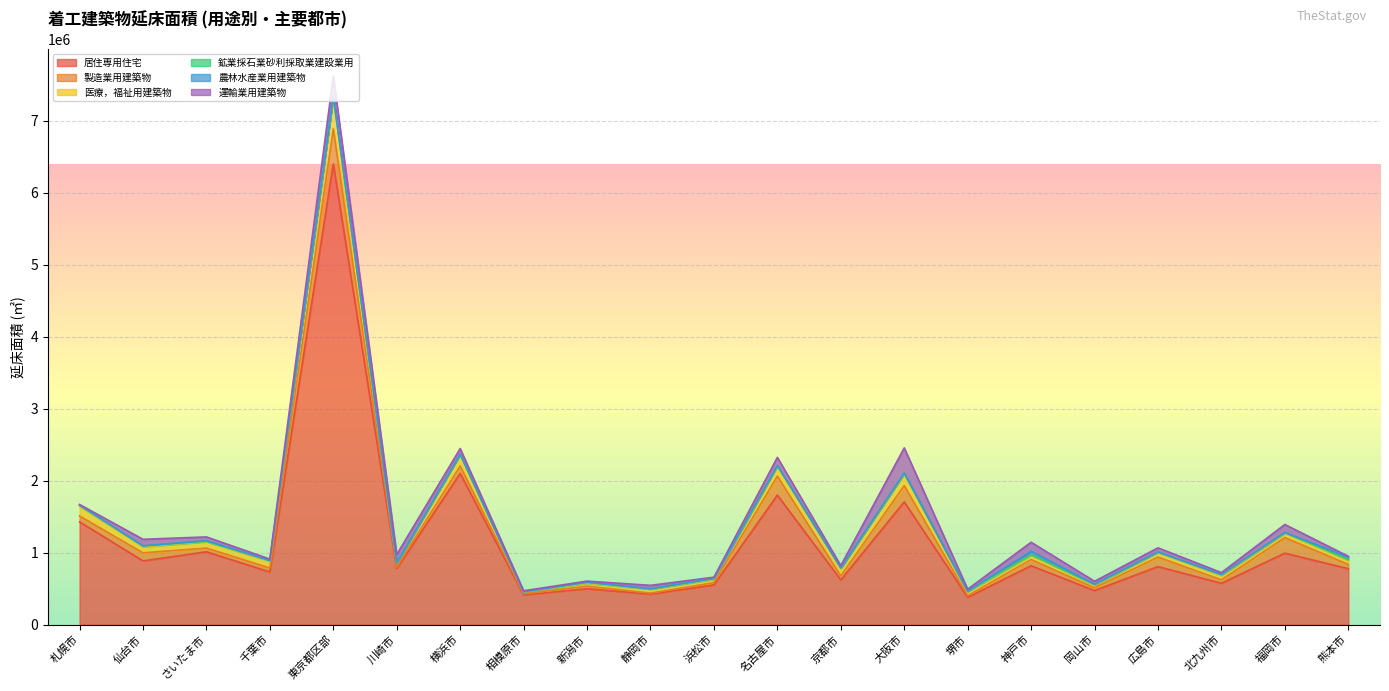

After their last crossing, which series has the higher values: 製造業用建築物 or 医療，福祉用建築物?

製造業用建築物